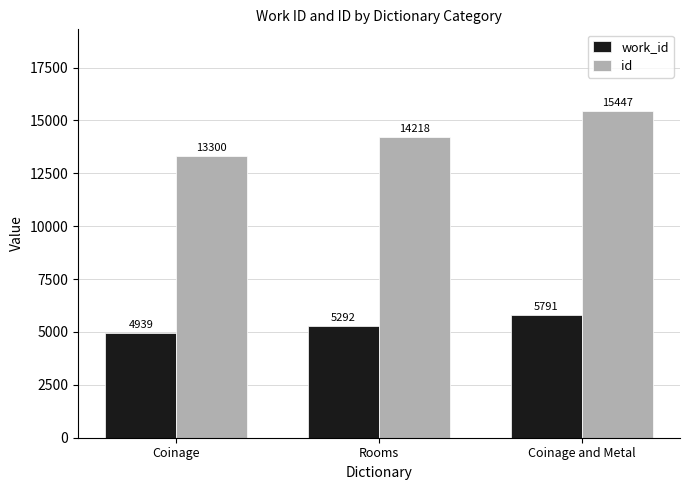

At which category is the sum across all series the highest?

Coinage and Metal